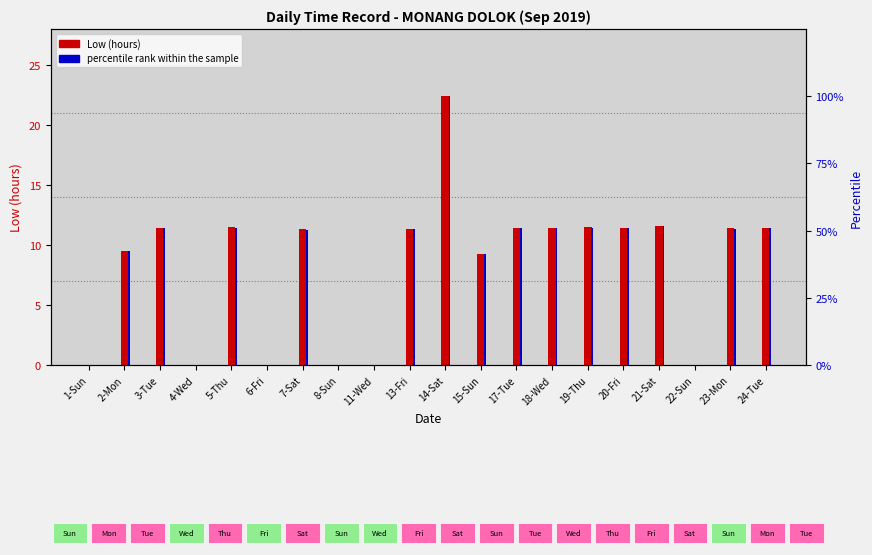

Where is Low (hours) nearest to the value 11?

7-Sat